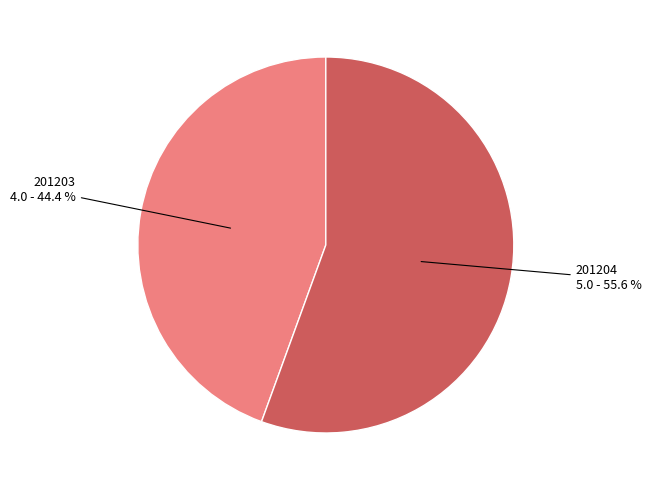

Is there any slice that represents more than half of the pie?

Yes